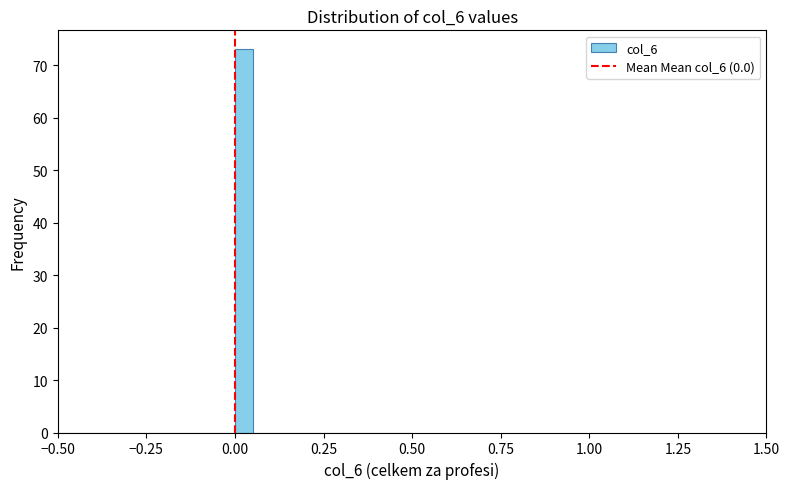

Read against the x-axis, roughly where is the centre of the tallest bar?

0.05